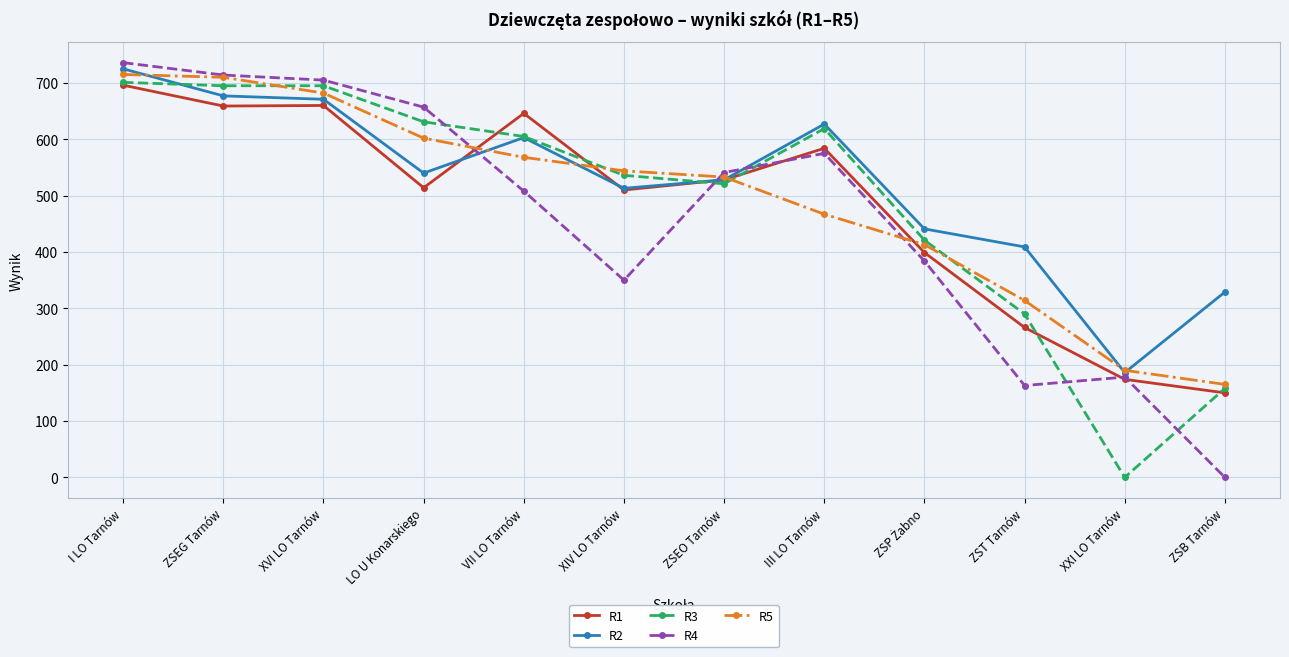

What is the maximum value shown in the chart?

736